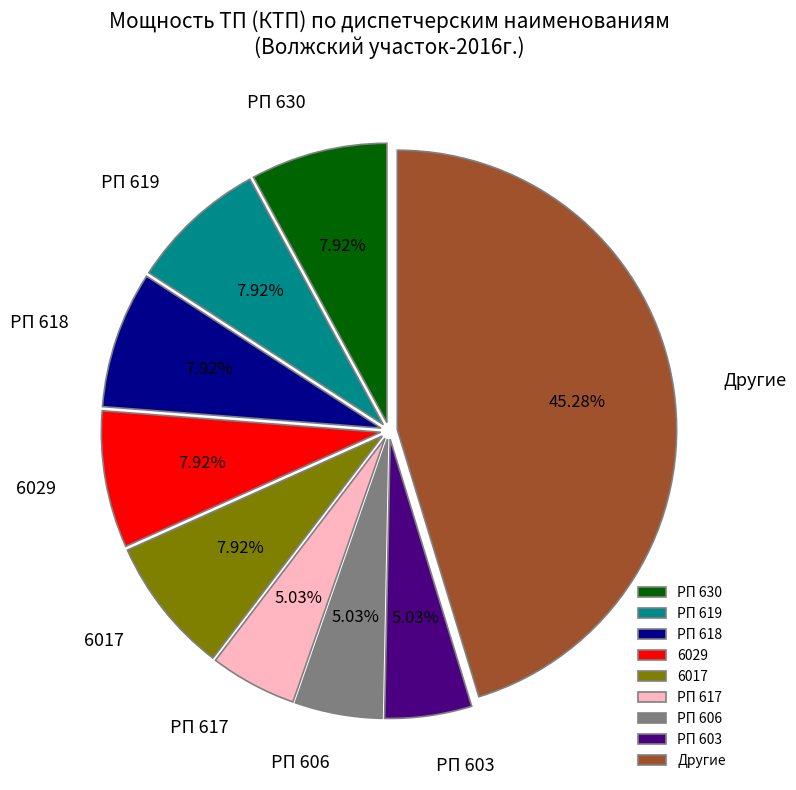

Which slice is the largest?

Другие